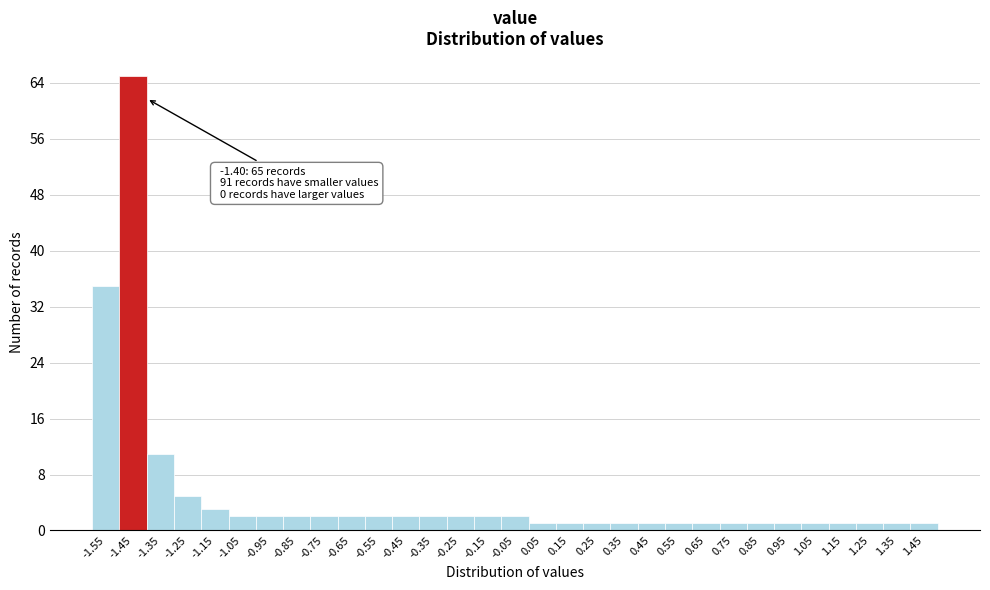

At which label is the value closest to 33?

-1.55